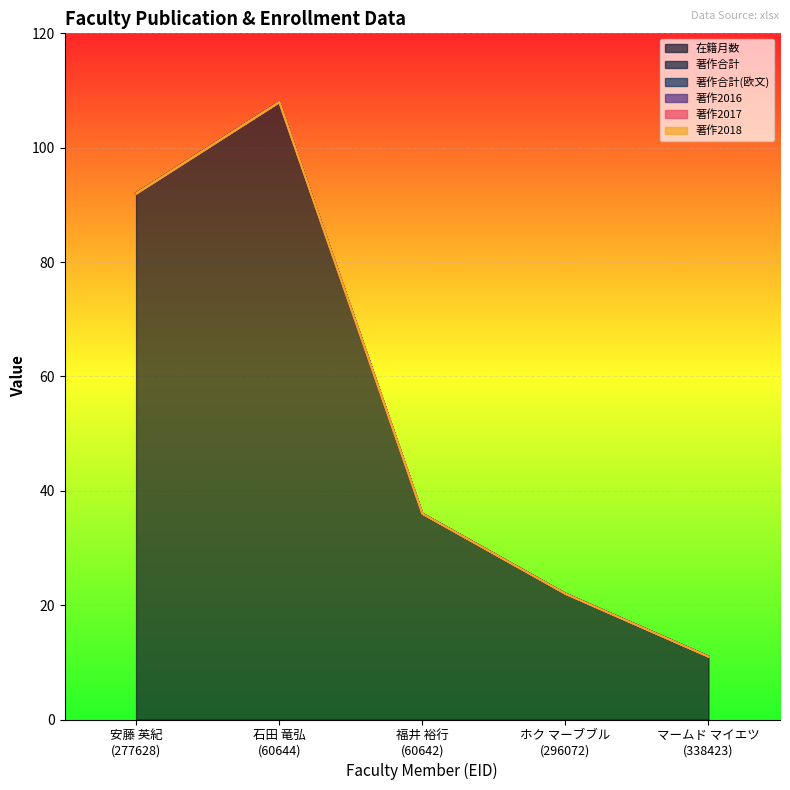

Which series changed the most between 石田 竜弘
(60644) and マームド マイエツ
(338423)?

在籍月数